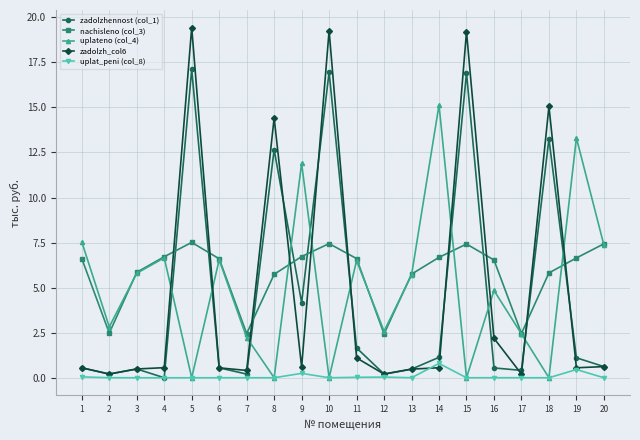

True or false: nachisleno (col_3) and uplat_peni (col_8) cross at least once.

False